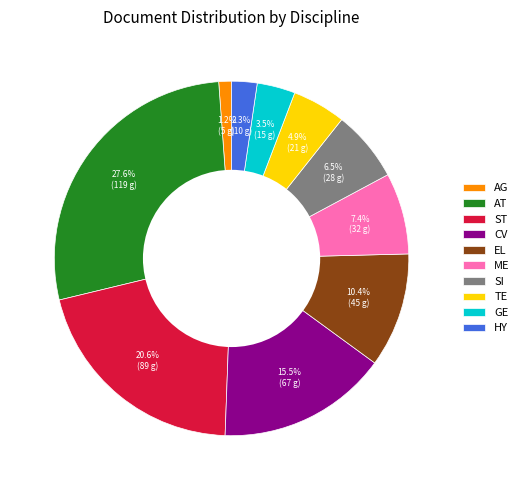

What is the total percentage of GE and EL?

13.9%